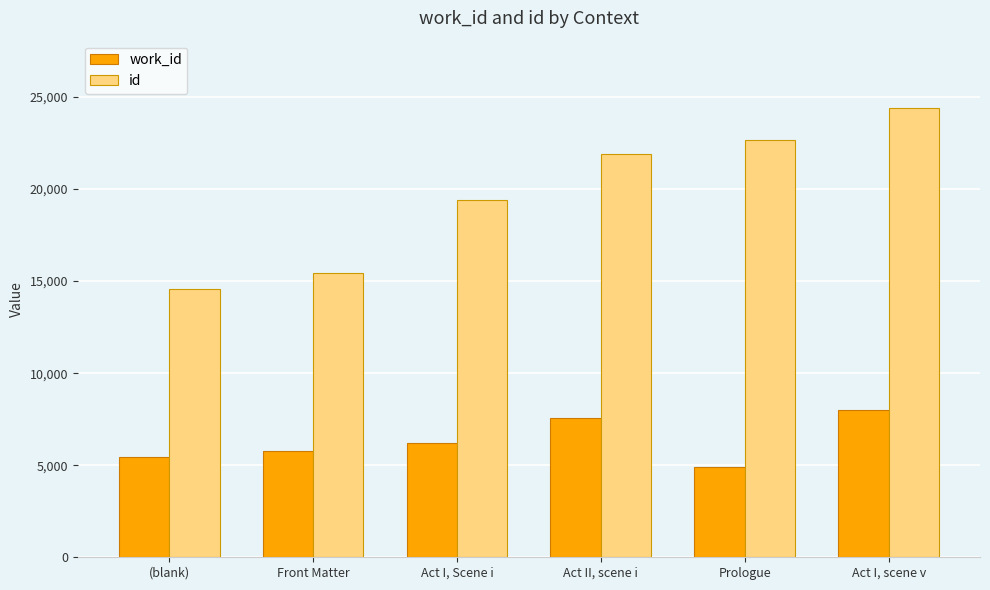

How many data points in work_id are less than 6224?

3